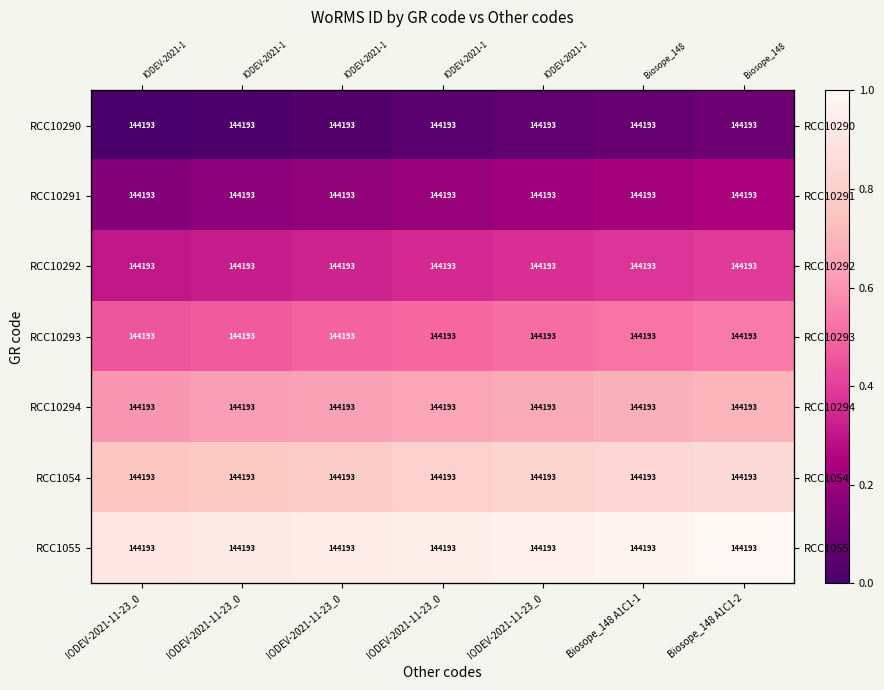

Rank the series at IODEV-2021-11-23_0 from lowest to highest value.

RCC10290, RCC10291, RCC10292, RCC10293, RCC10294, RCC1054, RCC1055